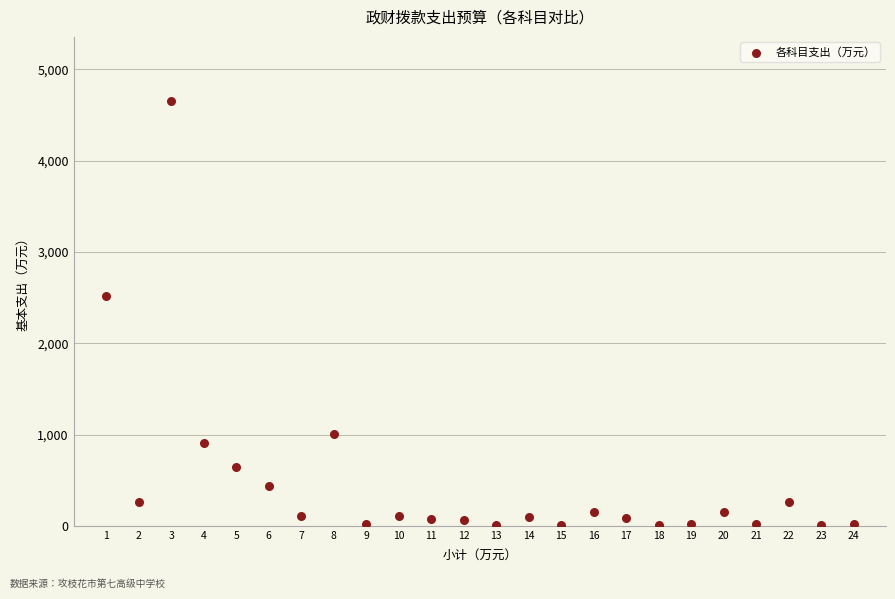

What Y value in the scatter plot is closest to 2331?

2515.2